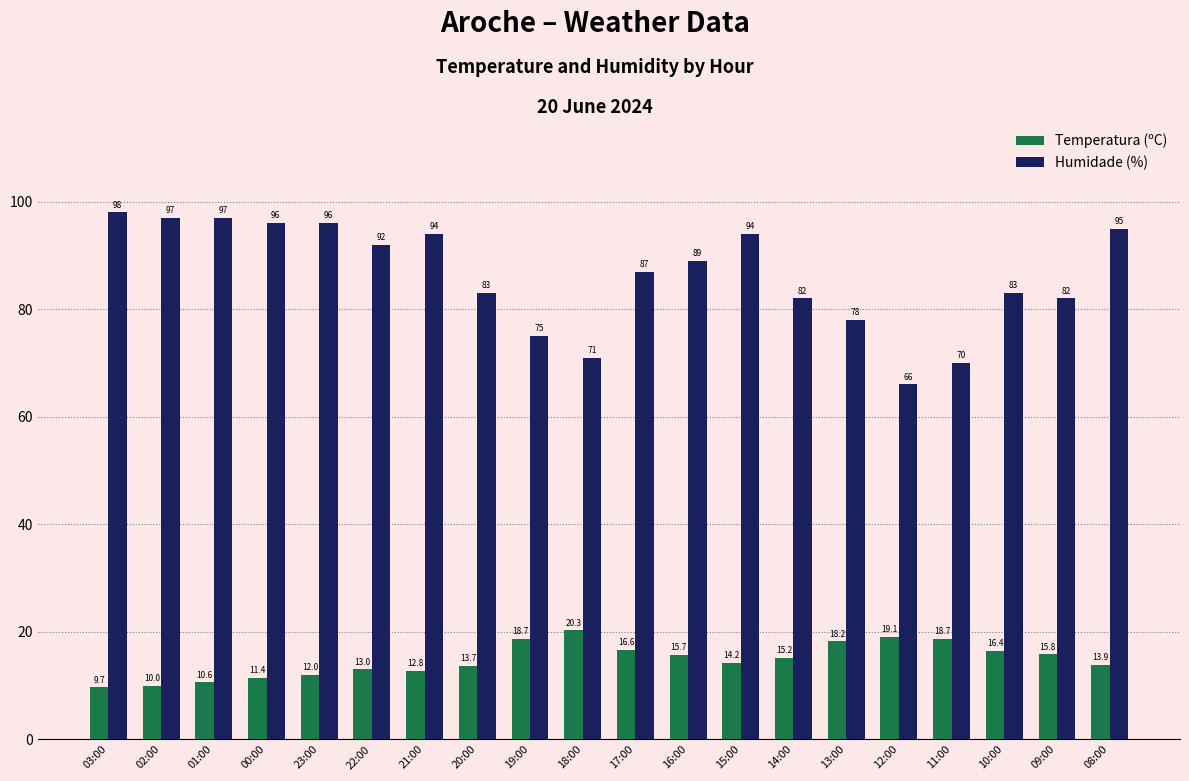

List the series in order of their peak value, lowest first.

Temperatura (ºC), Humidade (%)